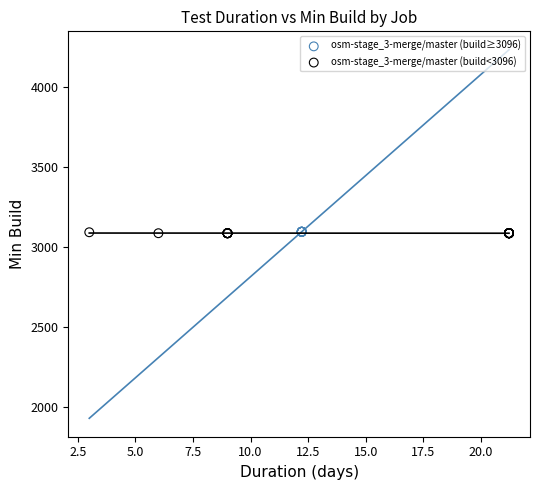

What are all the series names shown in the legend?

osm-stage_3-merge/master (build≥3096), osm-stage_3-merge/master (build<3096)